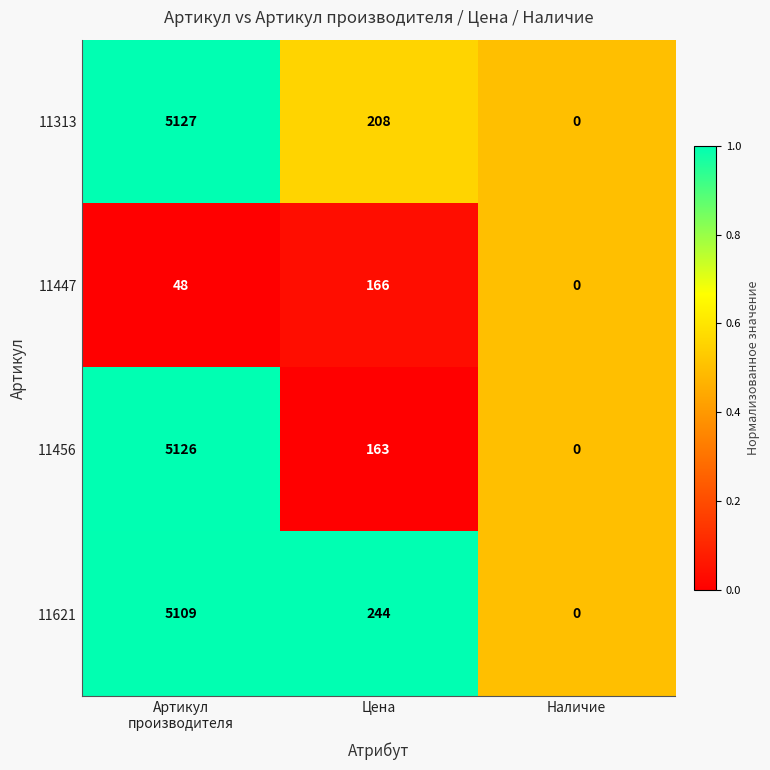

At which label is 11313 closest to 2563?

Цена